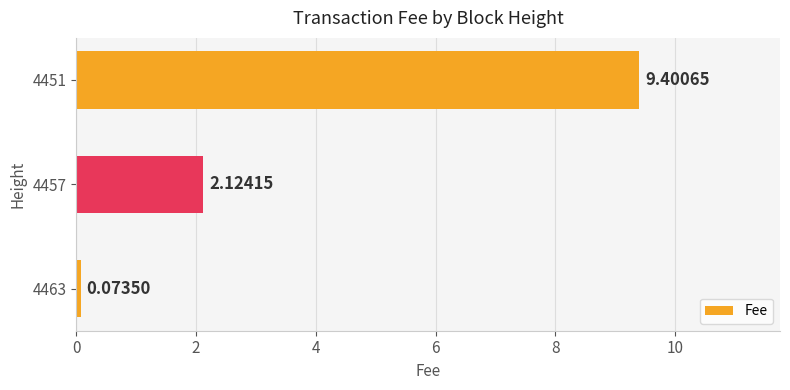

What is the difference between the values at 4457 and 4451?

7.3